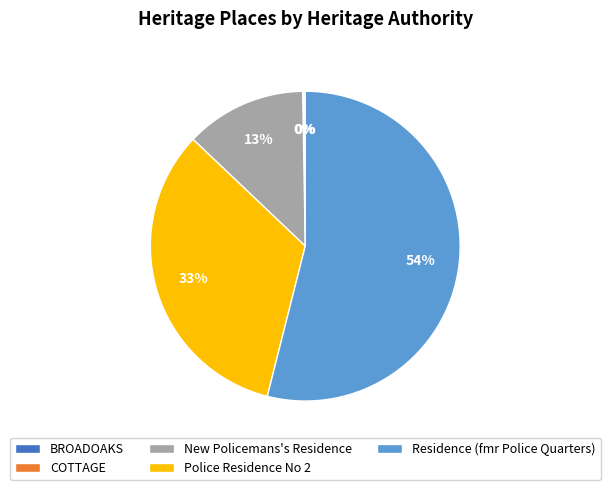

To the nearest percent, what percentage of the pie is Police Residence No 2?

33%